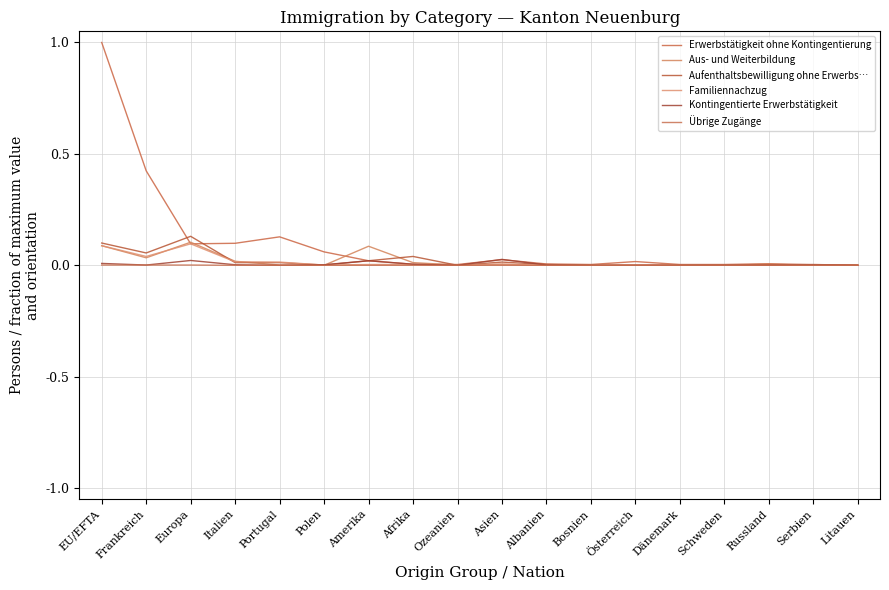

What position from the right is Portugal?

14